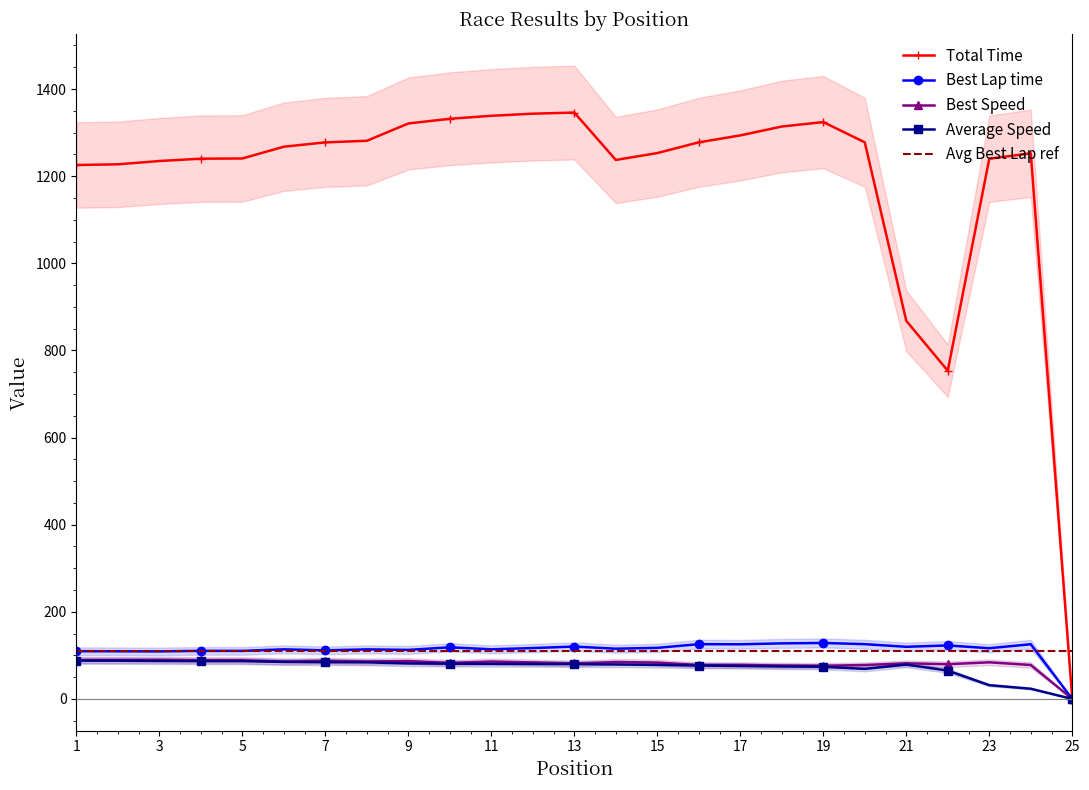

In Best Lap time, how many points are higher than both neighbors (excluding endpoints)?

9